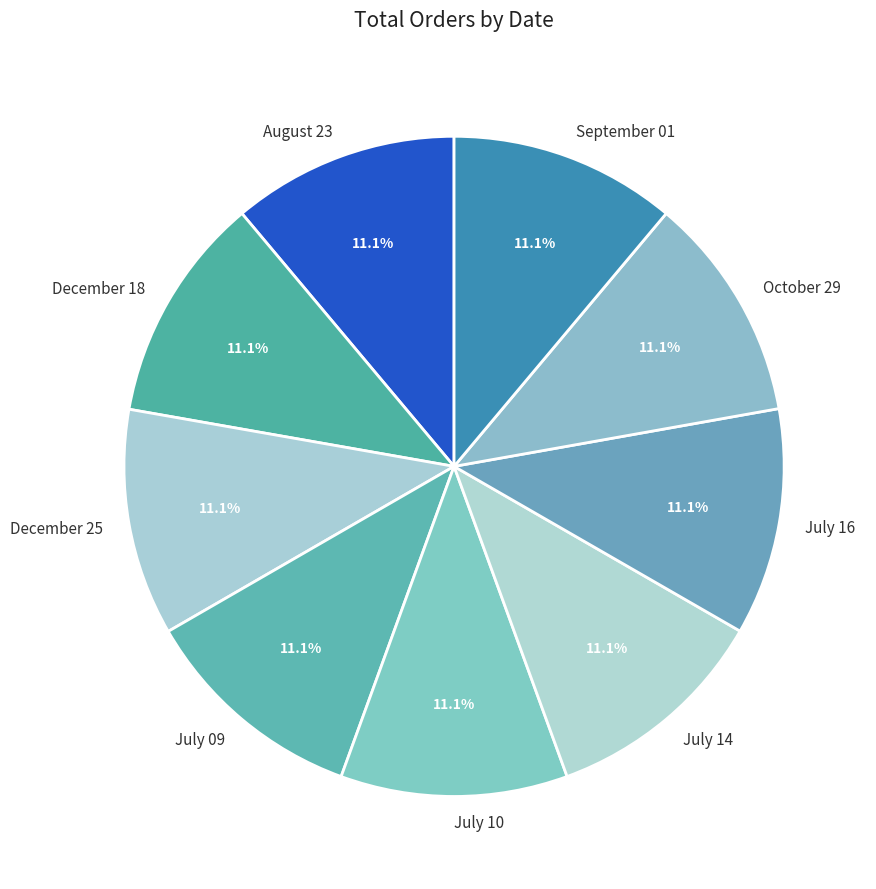

What is the ratio of the value at July 14 to the value at August 23?

1.0